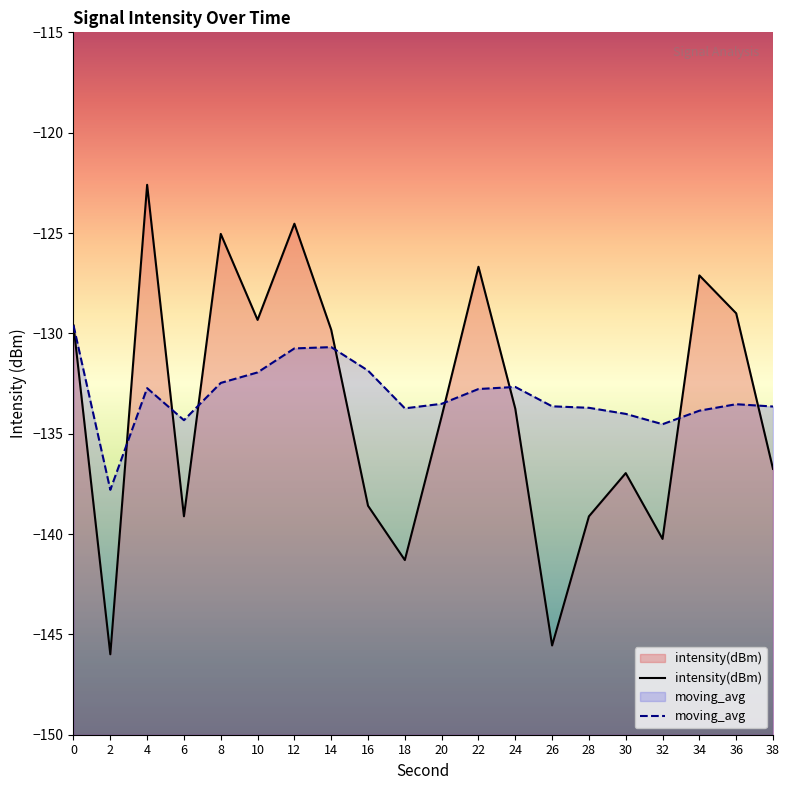

Which series has the largest total across all categories?

moving_avg